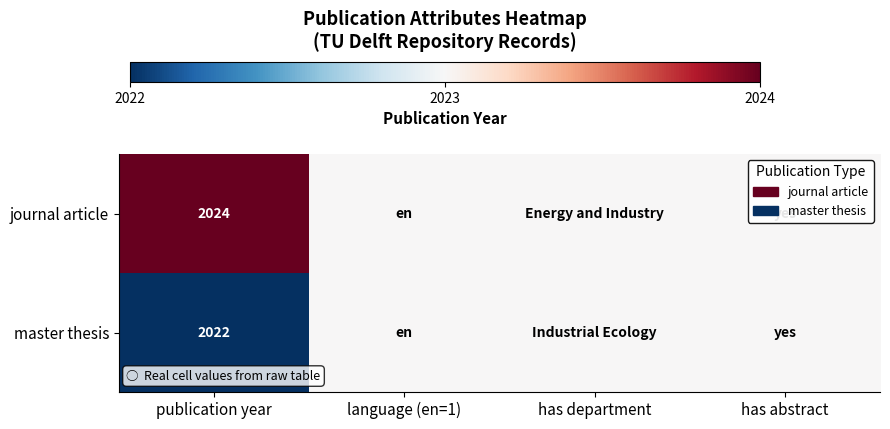

The value of journal article at publication year is 2823.2. True or false?

False